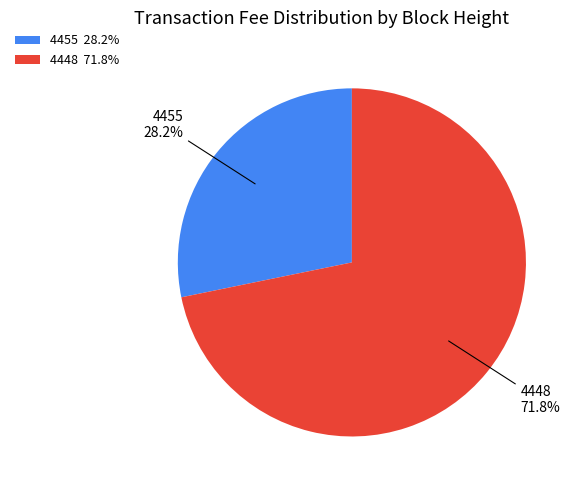

What is the smallest slice in the pie chart?

4455